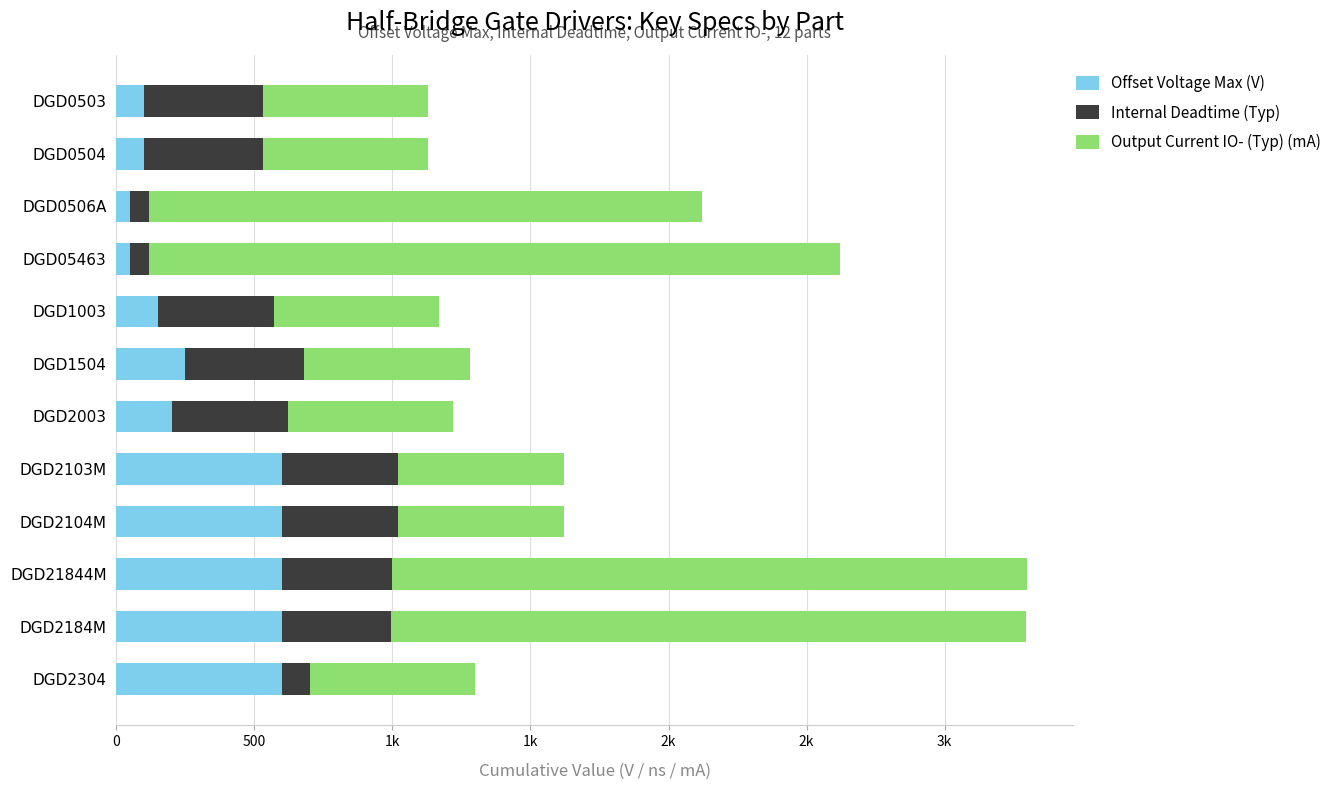

What are all the series names shown in the legend?

Offset Voltage Max (V), Internal Deadtime (Typ), Output Current IO- (Typ) (mA)